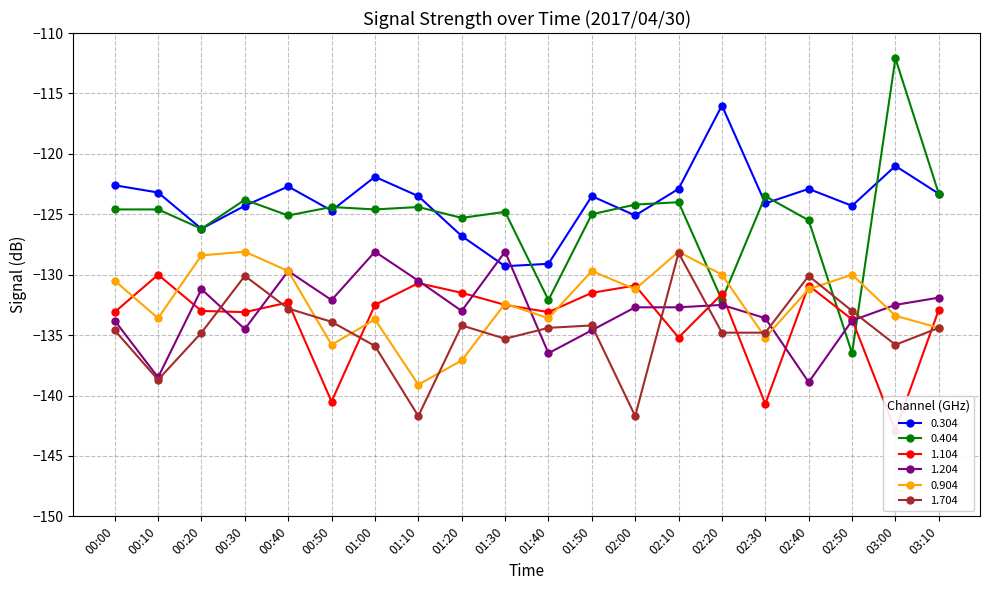

At which category is the sum across all series the highest?

02:10